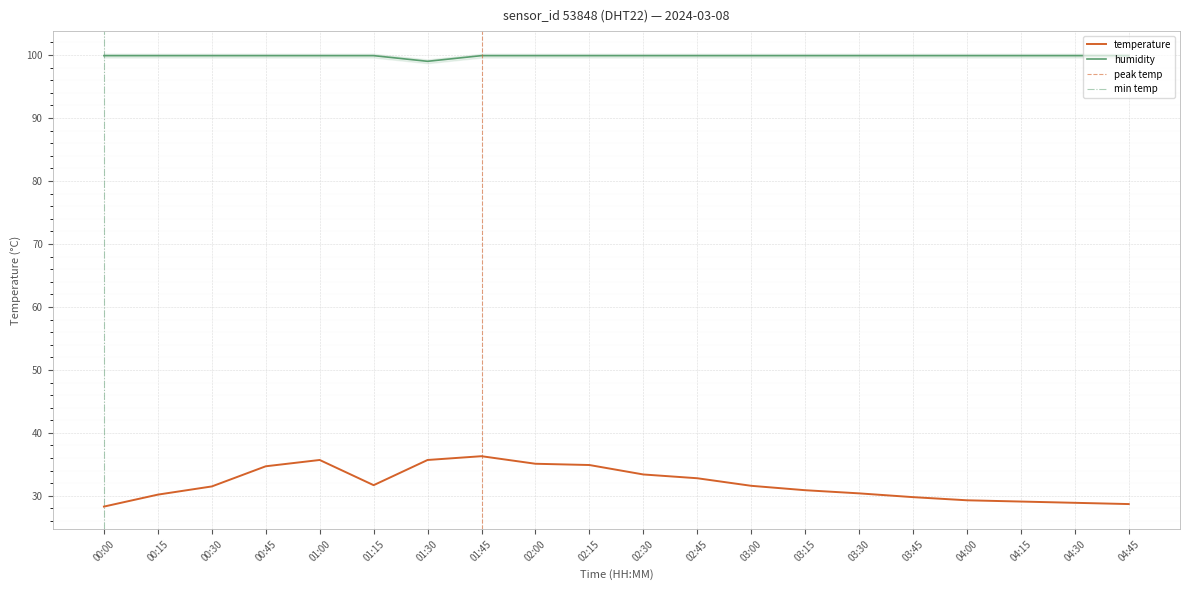

At which label does humidity reach its minimum?

01:30